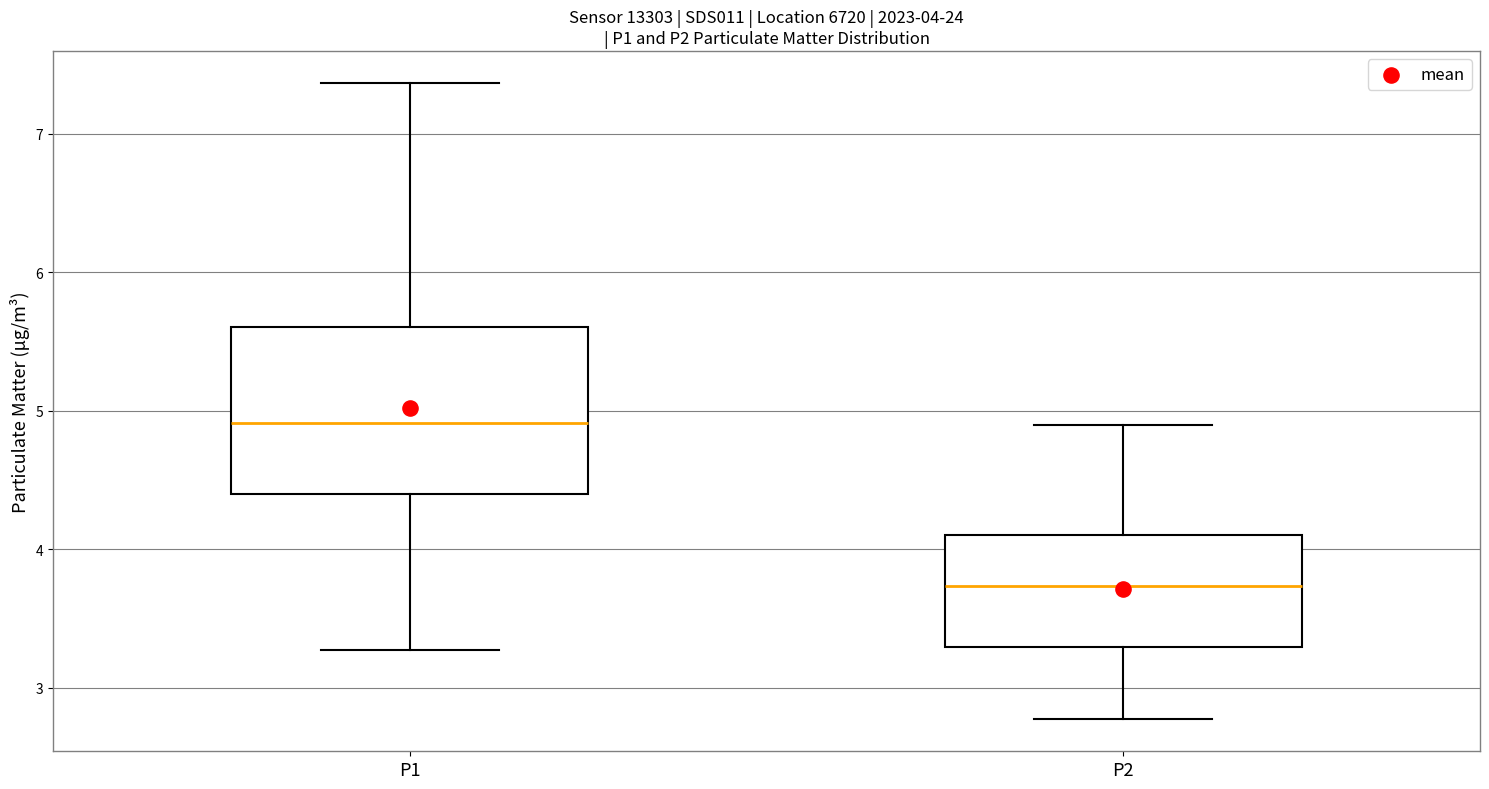

Which box has the lowest median line?

P2